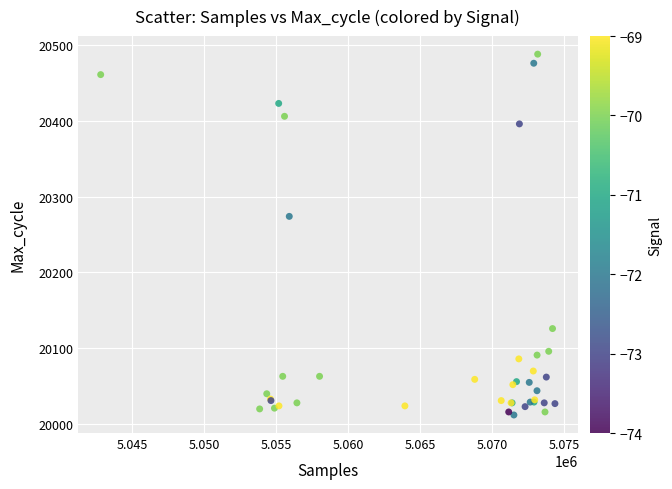

What Y value in the scatter plot is closest to 20250?

20274